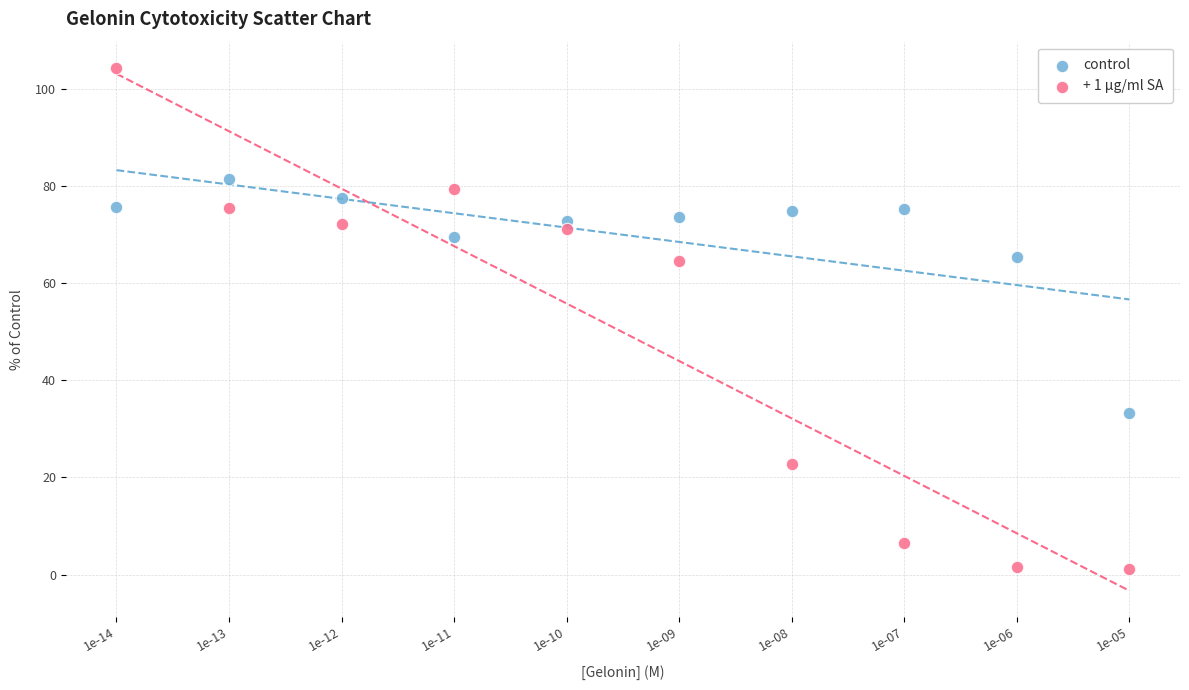

Across all data points, what is the range of Y values (max minus min)?

103.2